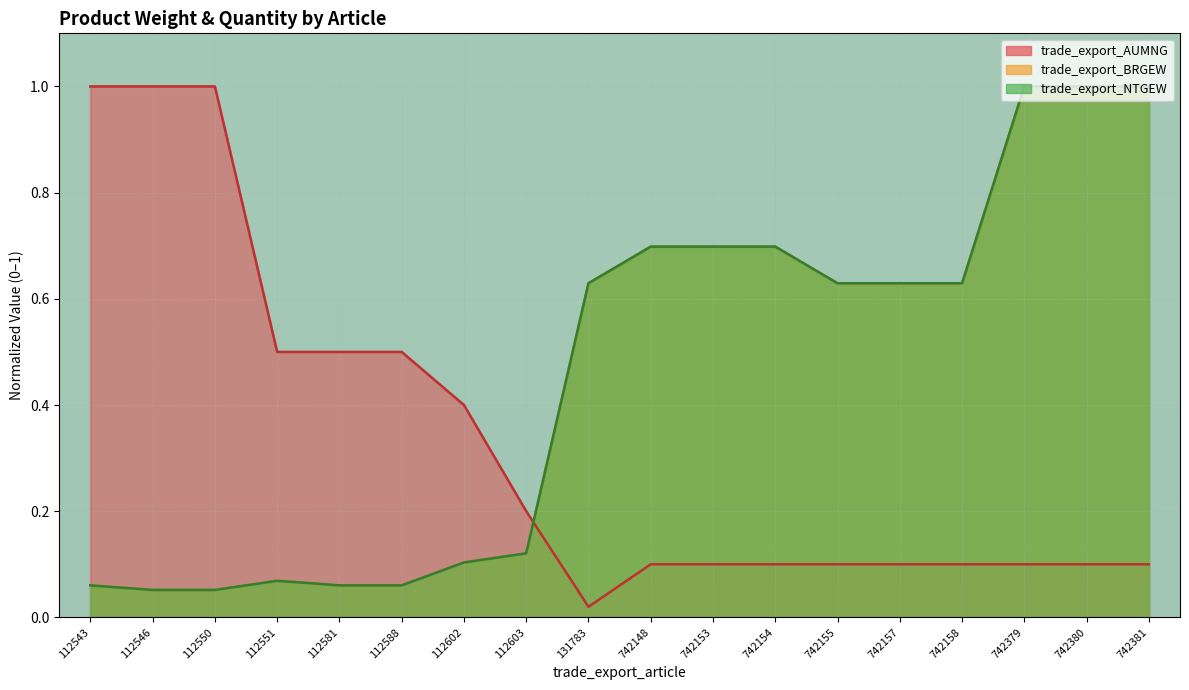

Is it true that trade_export_AUMNG equals 1.0 at 112550?

True